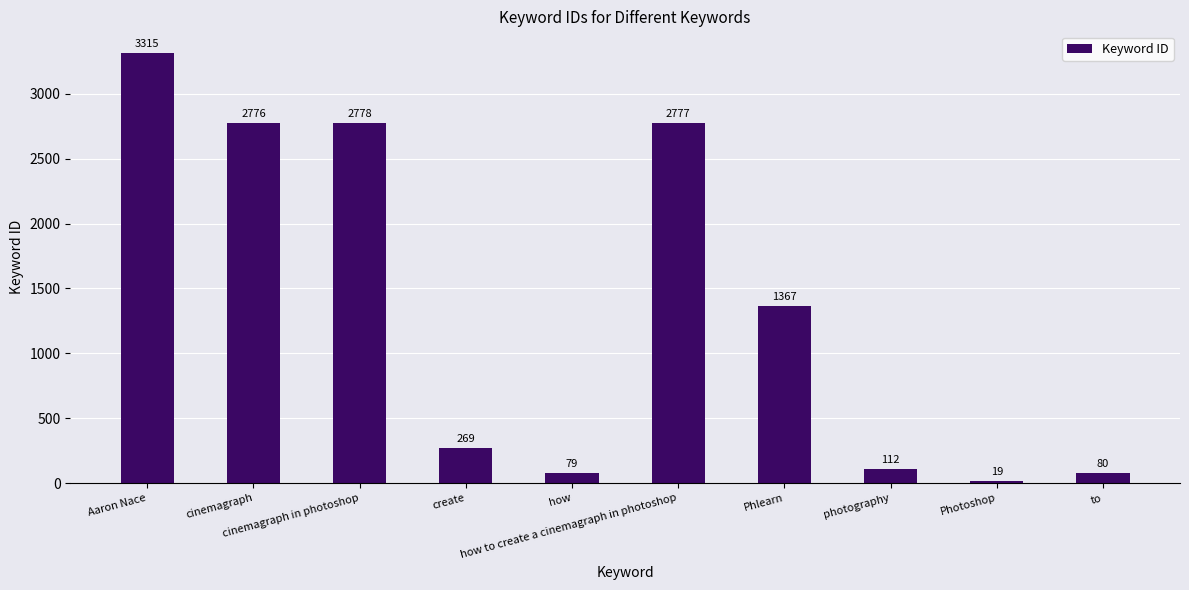

Reading left to right, transcribe all the data shown in this chart.

3315	2776	2778	269	79	2777	1367	112	19	80